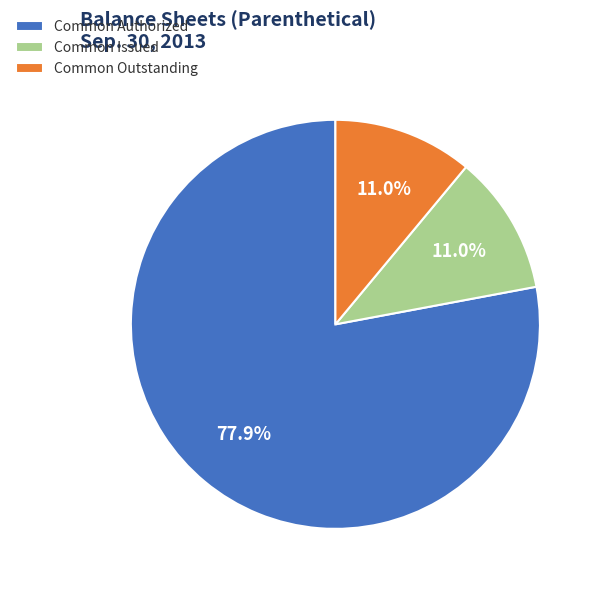

Count the number of slices in the pie.

3